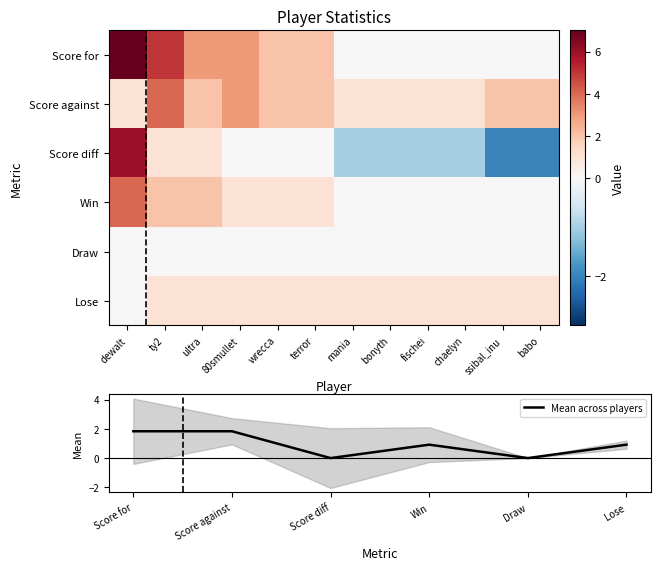

The value of Mean across players at Score for is 0.4. True or false?

False